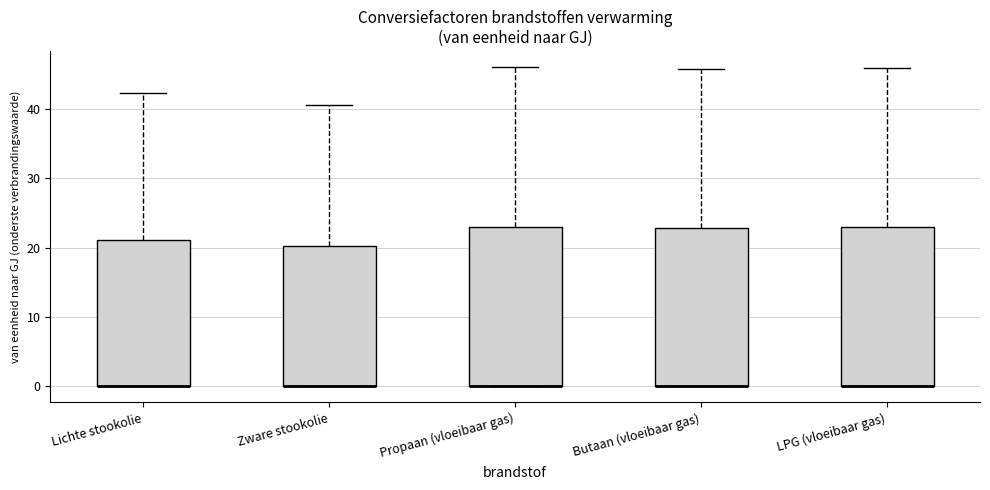

Where is the upper edge of the box for Butaan (vloeibaar gas) on the y-axis? The values are not printed on the chart, so give them approximately, as read against the axis.

23